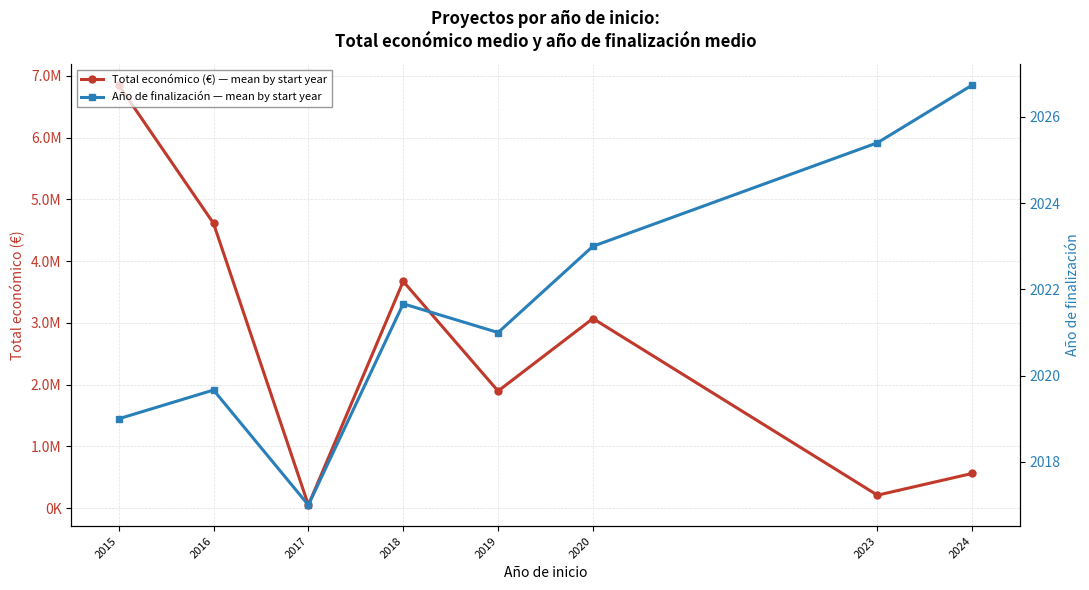

Rank the series by their maximum value, from lowest to highest.

Año de finalización — mean by start year, Total económico (€) — mean by start year